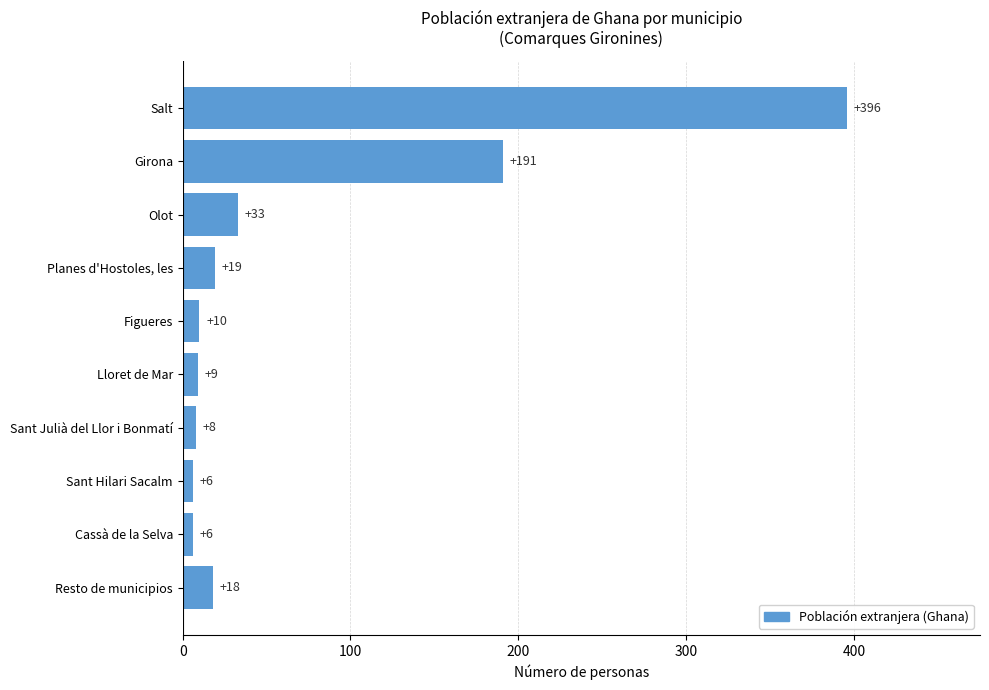

Reading top to bottom, transcribe all the data shown in this chart.

396	191	33	19	10	9	8	6	6	18